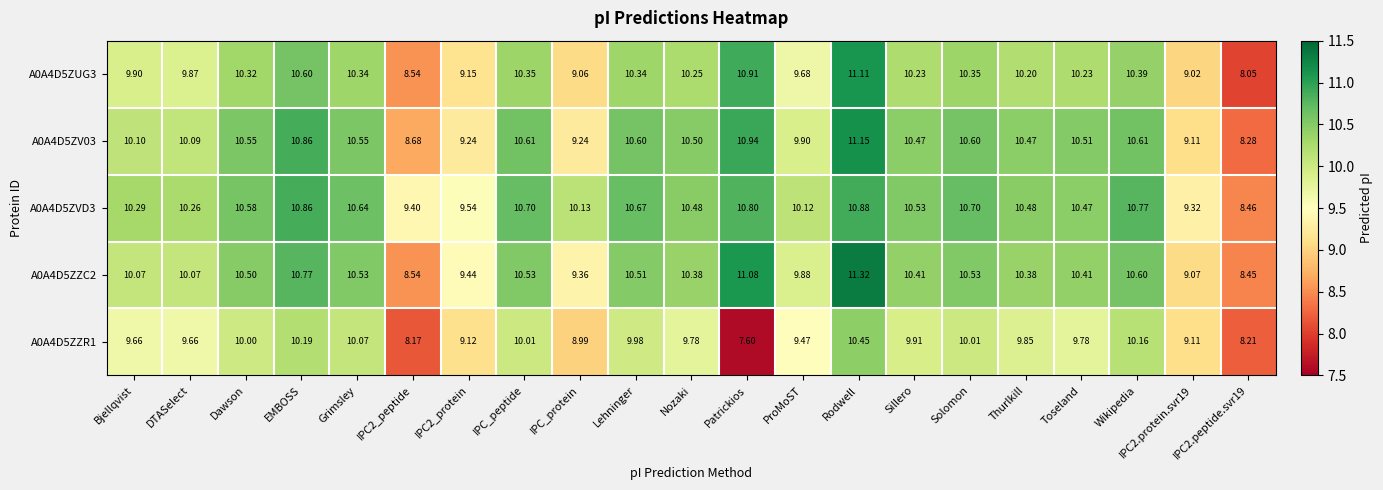

Is the value of A0A4D5ZV03 at IPC_protein greater than the value of A0A4D5ZVD3 at EMBOSS?

No